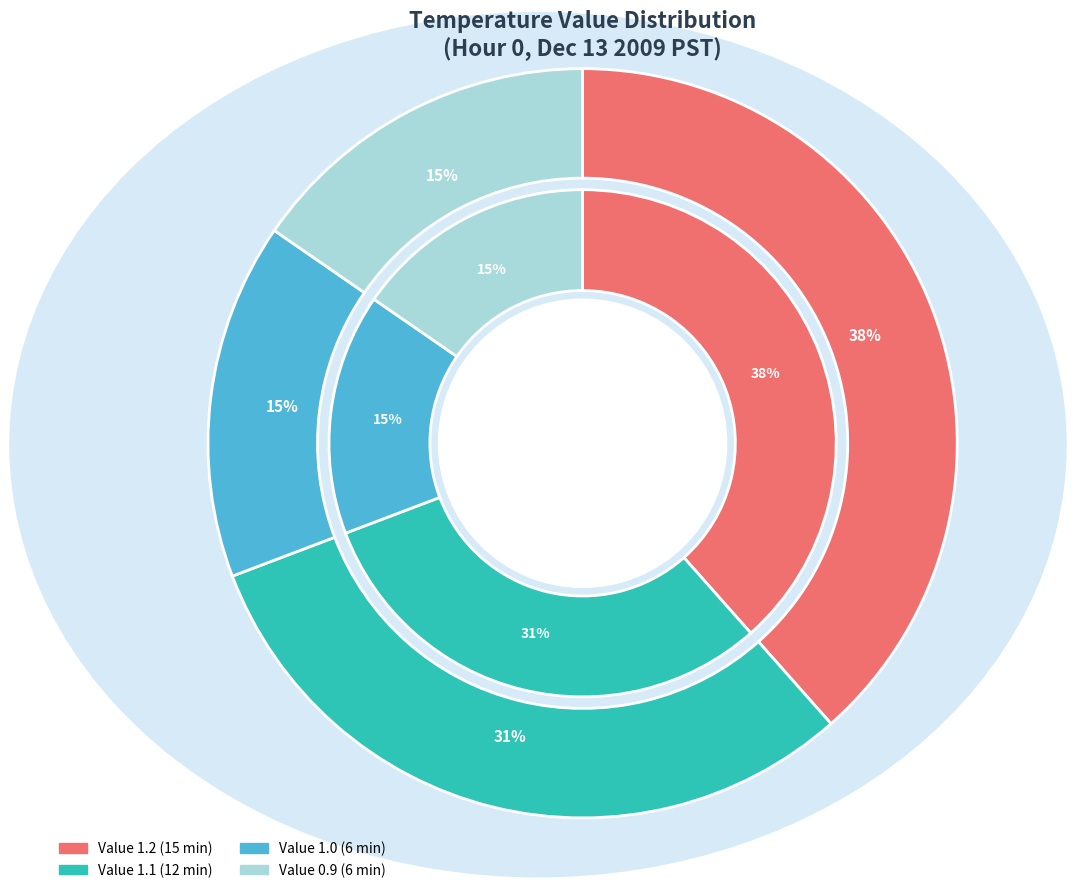

Does Hour 0 (Value~1.0) represent more than half of the total?

No